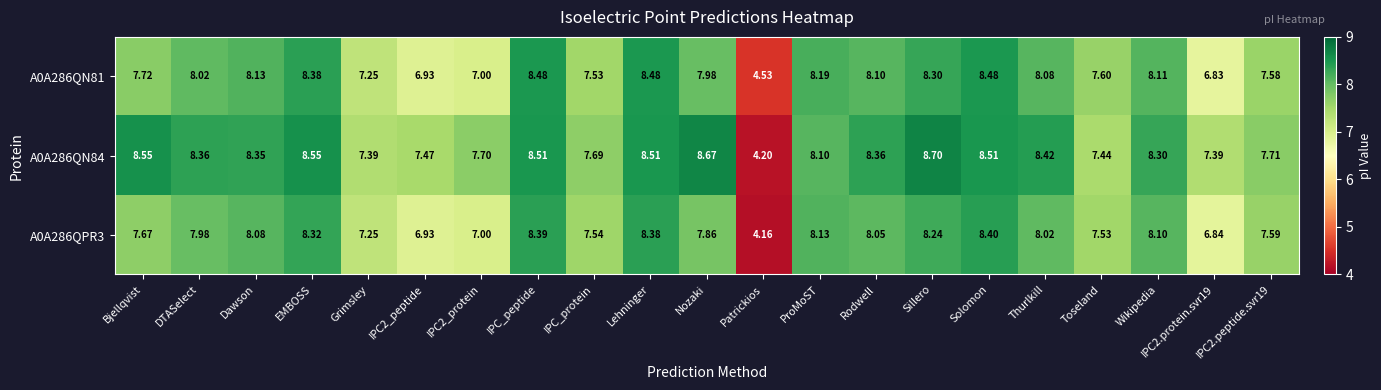

Which label corresponds to the smallest value in the chart?

Patrickios